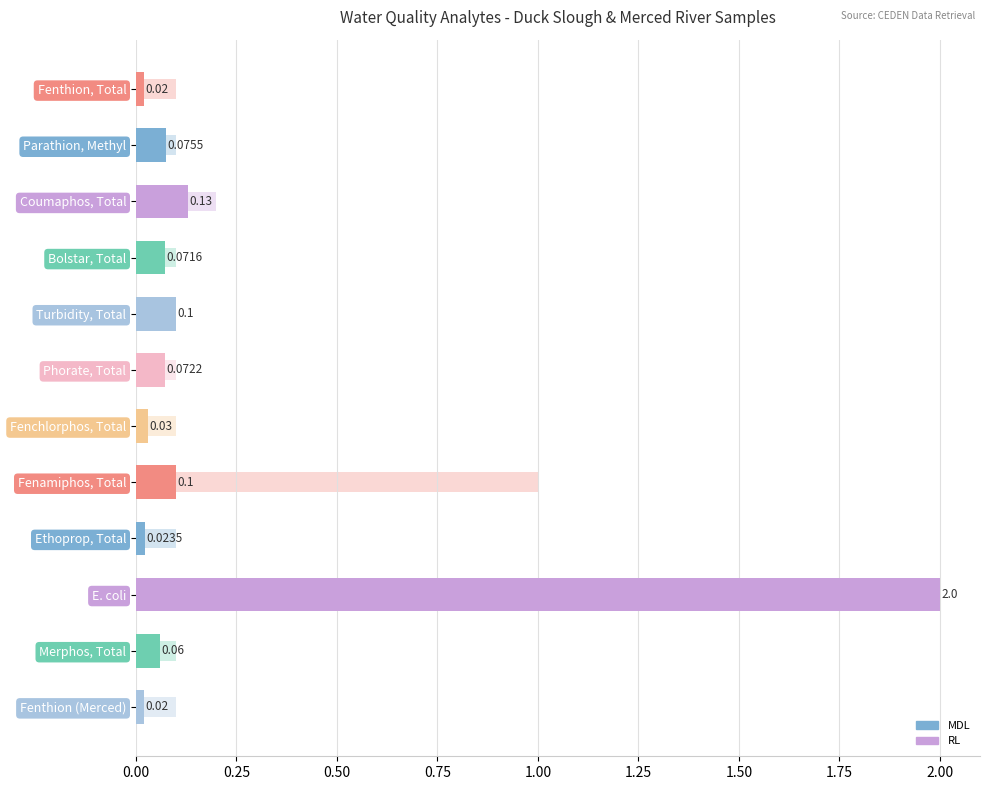

Does the chart contain any negative values?

No